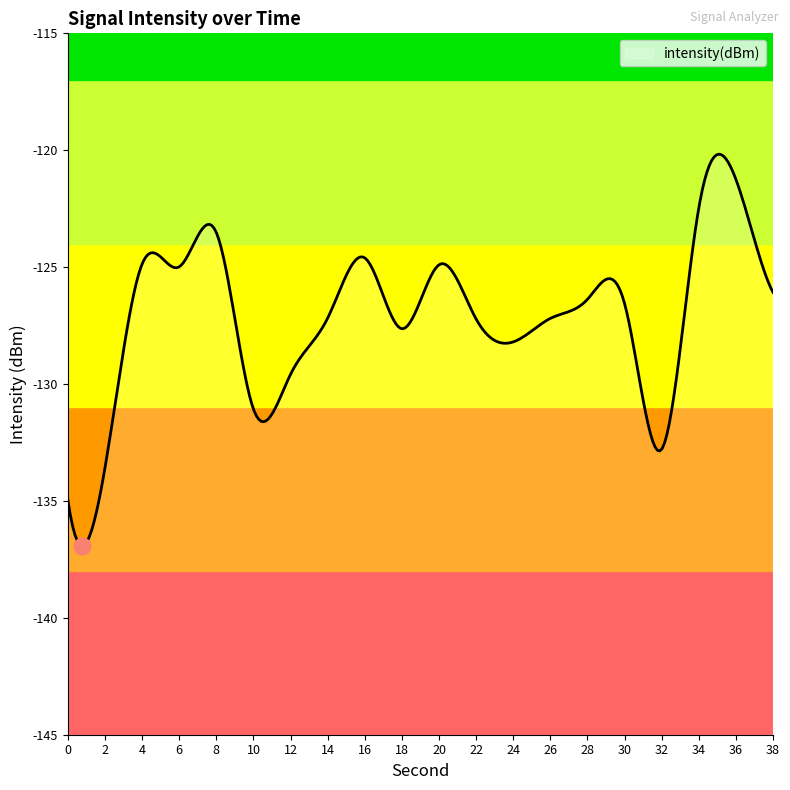

Rank the categories by value from highest to lowest.

36, 34, 8, 16, 4, 20, 6, 38, 28, 30, 14, 26, 22, 18, 24, 12, 10, 32, 2, 0